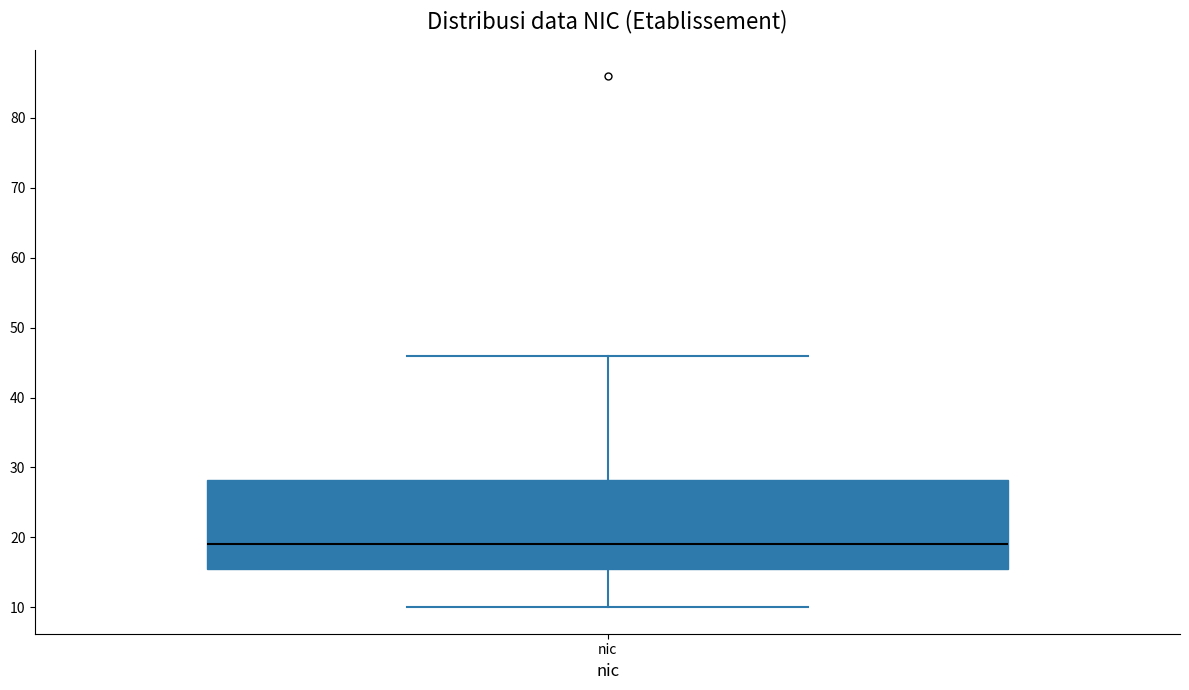

Where is the upper edge of the box for nic on the y-axis? The values are not printed on the chart, so give them approximately, as read against the axis.

28